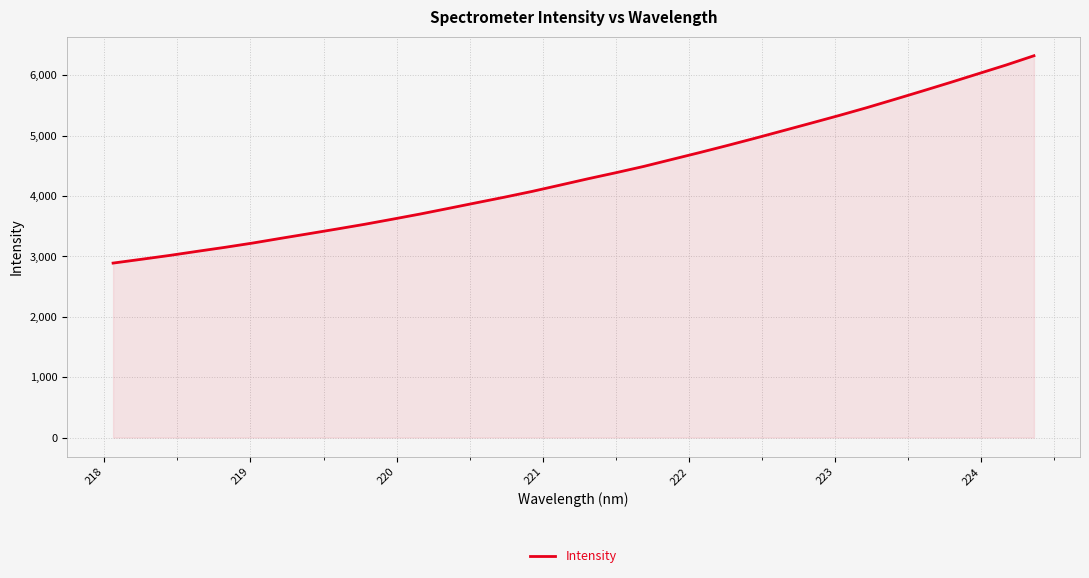

Does the chart have visible grid lines?

Yes